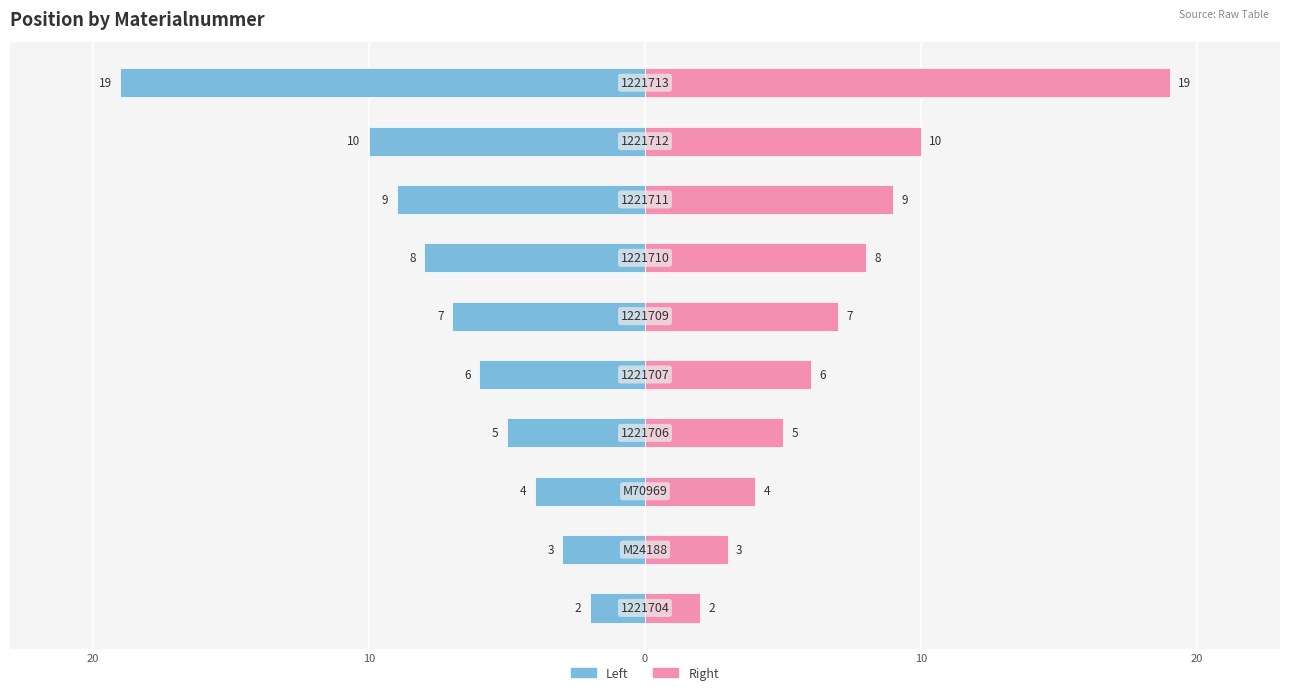

What is the difference between the second highest and second lowest values in the Position (Right) series?

7